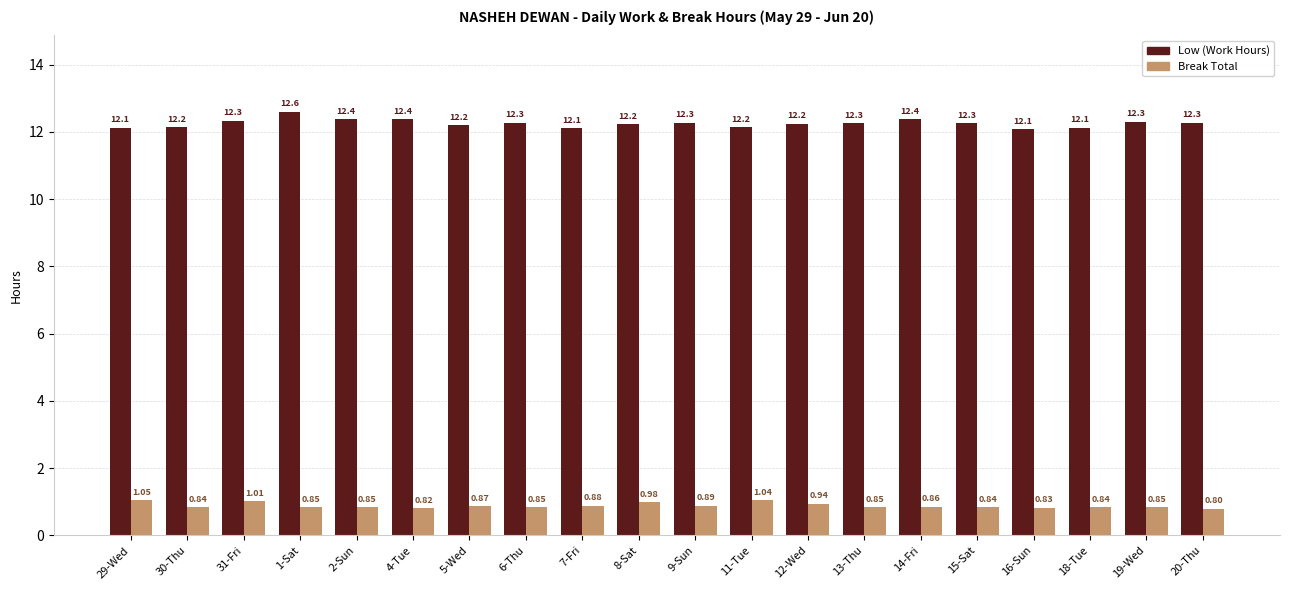

What is the value of the Low (Work Hours) bar at the 15th from the left?

12.4